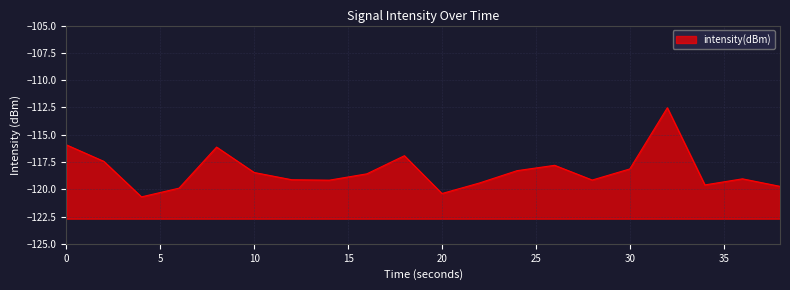

List the labels in order of value, largest first.

32, 0, 8, 18, 2, 26, 30, 24, 10, 16, 36, 12, 28, 14, 22, 34, 38, 6, 20, 4